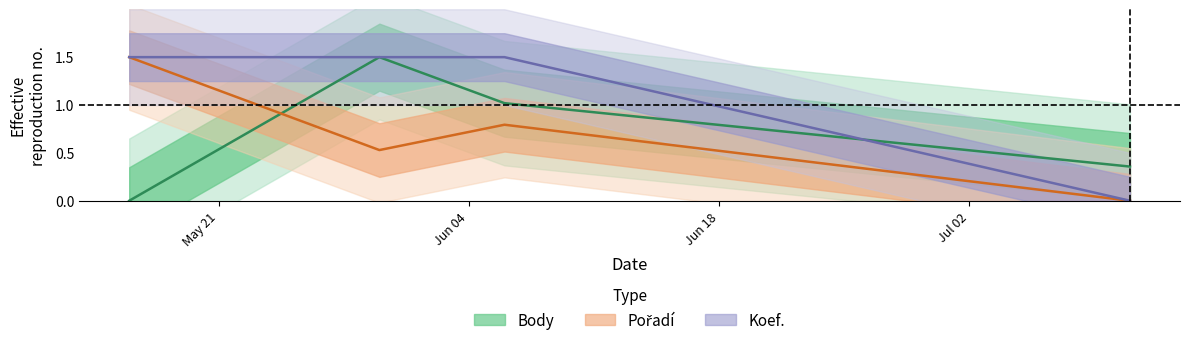

How many values in Body are above zero?

3